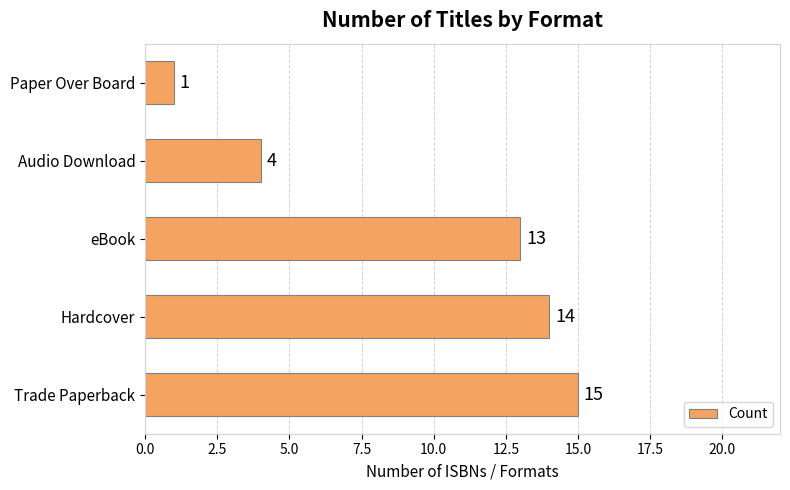

What is the ratio of the value at Trade Paperback to the value at Paper Over Board?

15.0